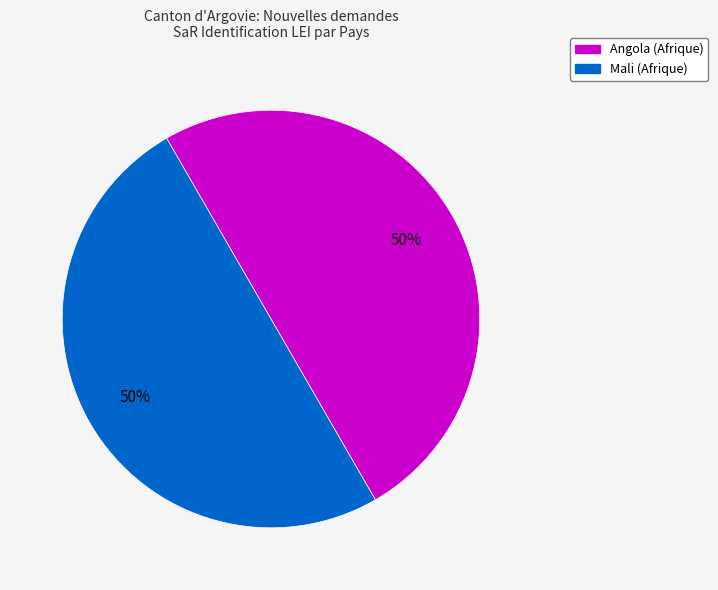

To the nearest percent, what is the average slice percentage?

50%